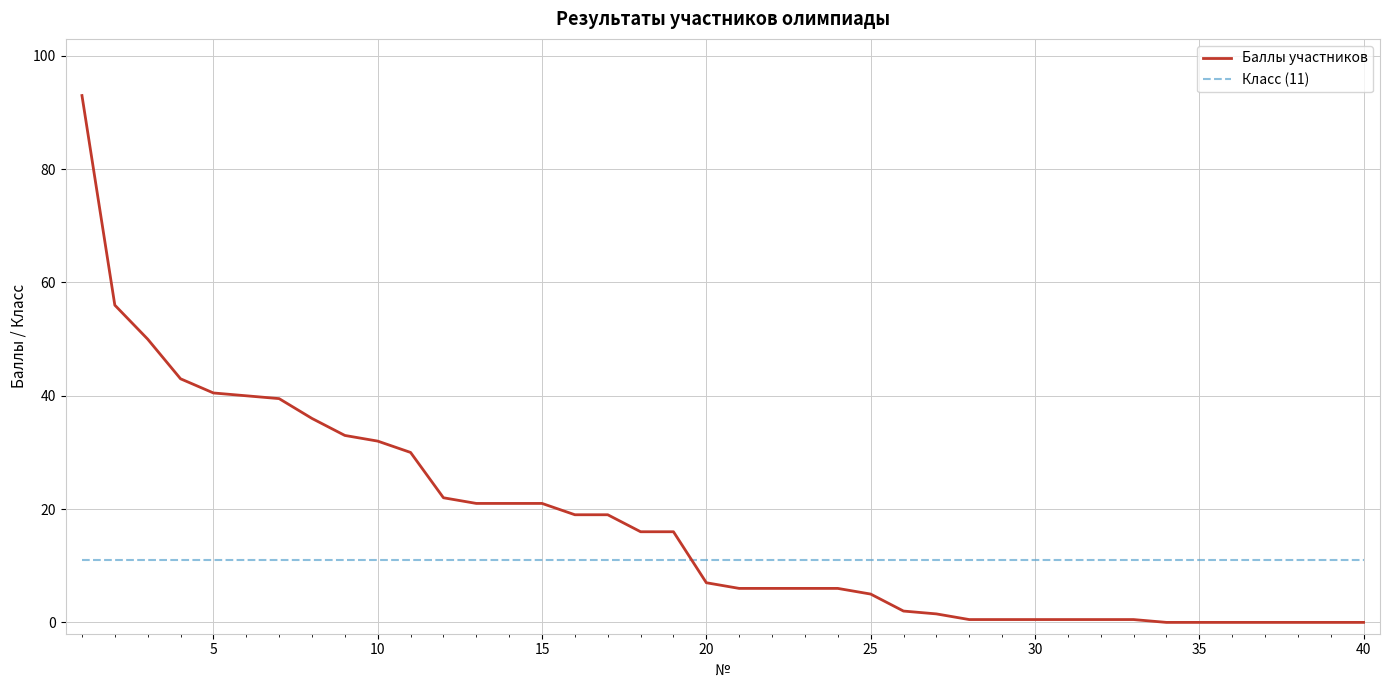

Which series has the widest spread of values?

Баллы участников